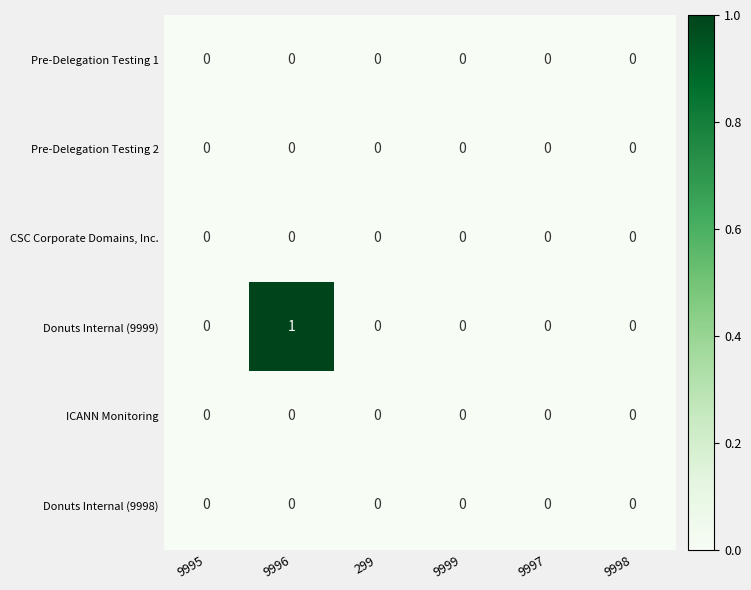

At which category is the sum across all series the highest?

9996